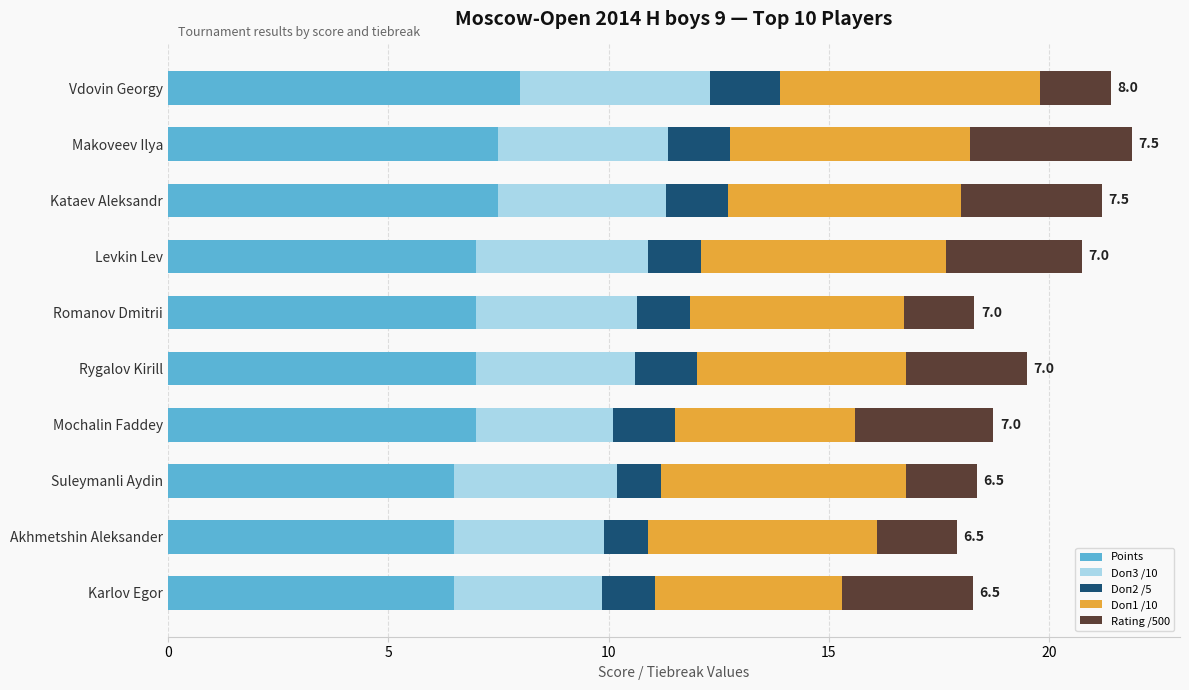

What is the maximum value for Points?

8.0